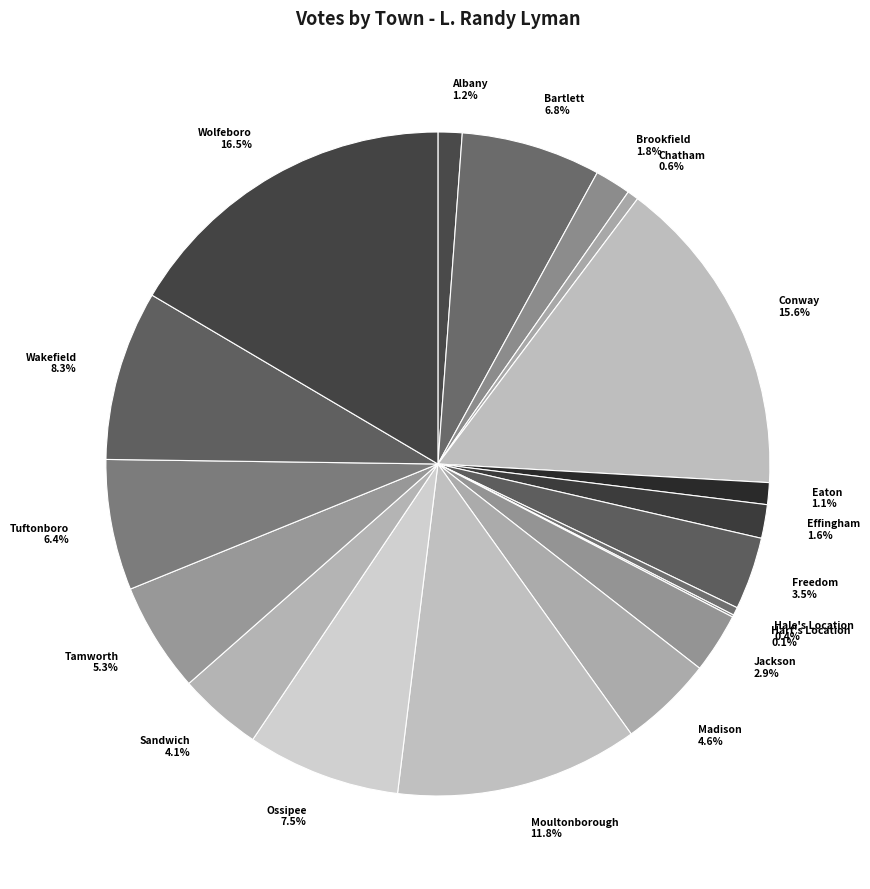

Is there a majority slice in this chart?

No